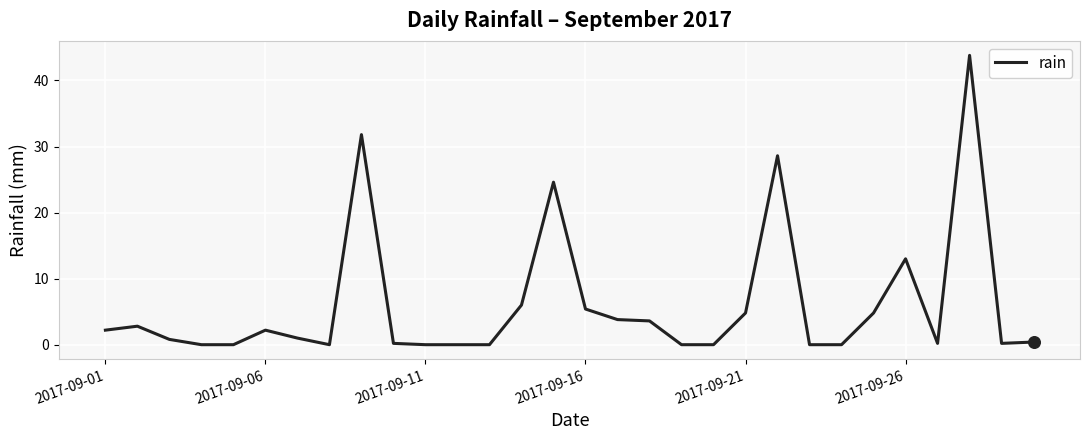

What is the greatest value displayed?

43.8